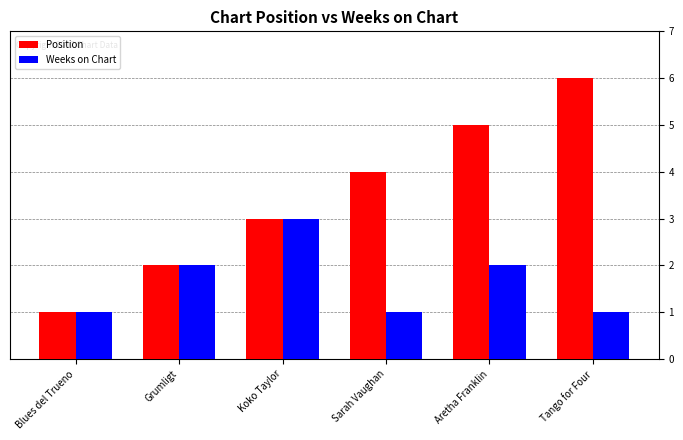

What is the difference between the maximum and second lowest values in the Weeks on Chart series?

2